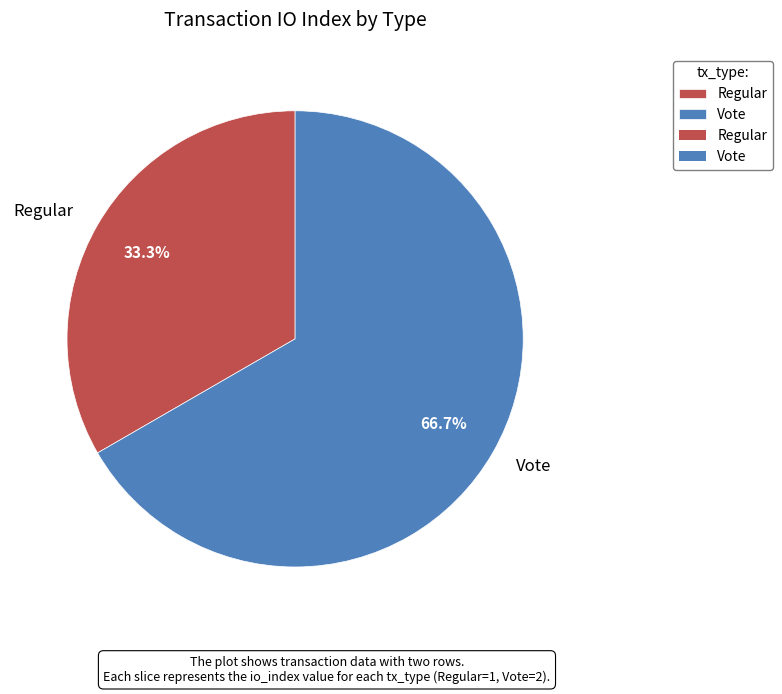

Do Regular and Vote together represent more than half of the pie?

Yes